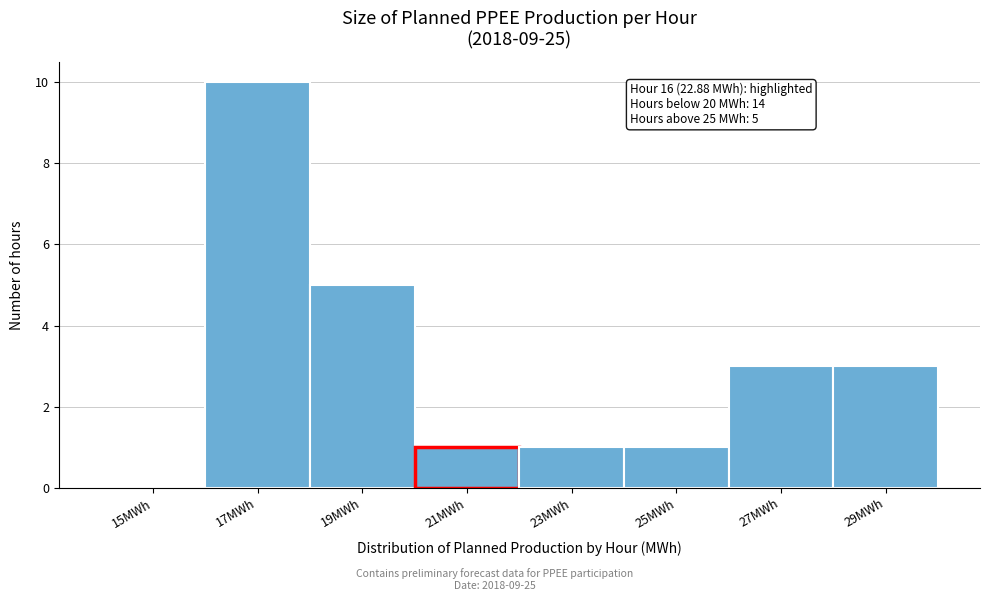

Reading left to right, extract all data points from this chart.

15MWh=0	17MWh=10	19MWh=5	21MWh=1	23MWh=1	25MWh=1	27MWh=3	29MWh=3